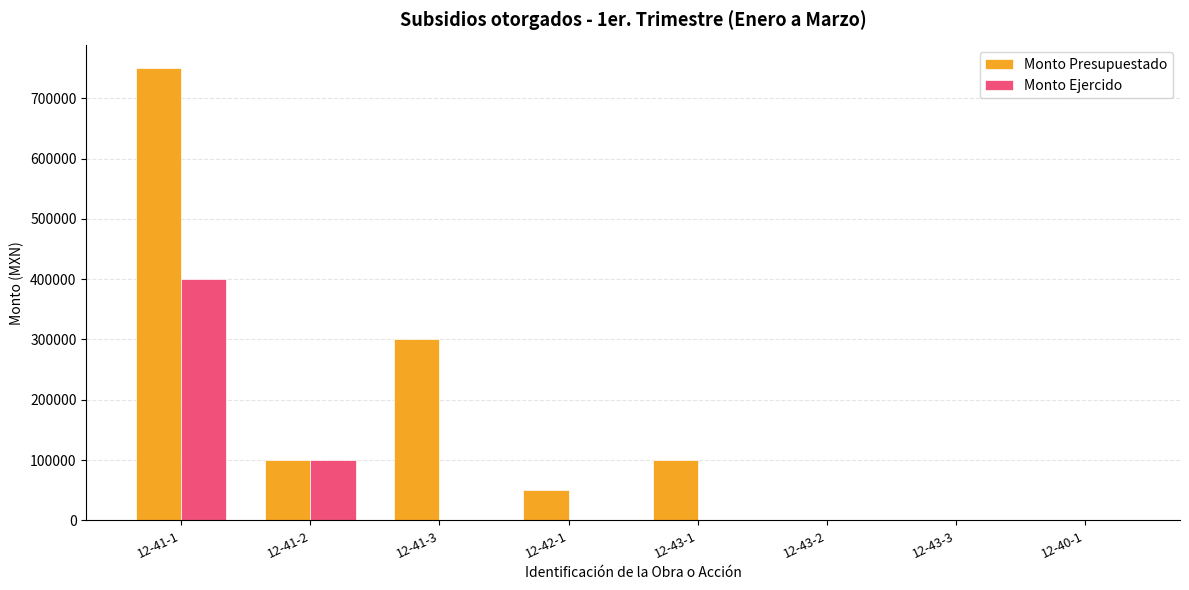

What is the difference between the Monto Ejercido values at 12-41-1 and 12-40-1?

400000